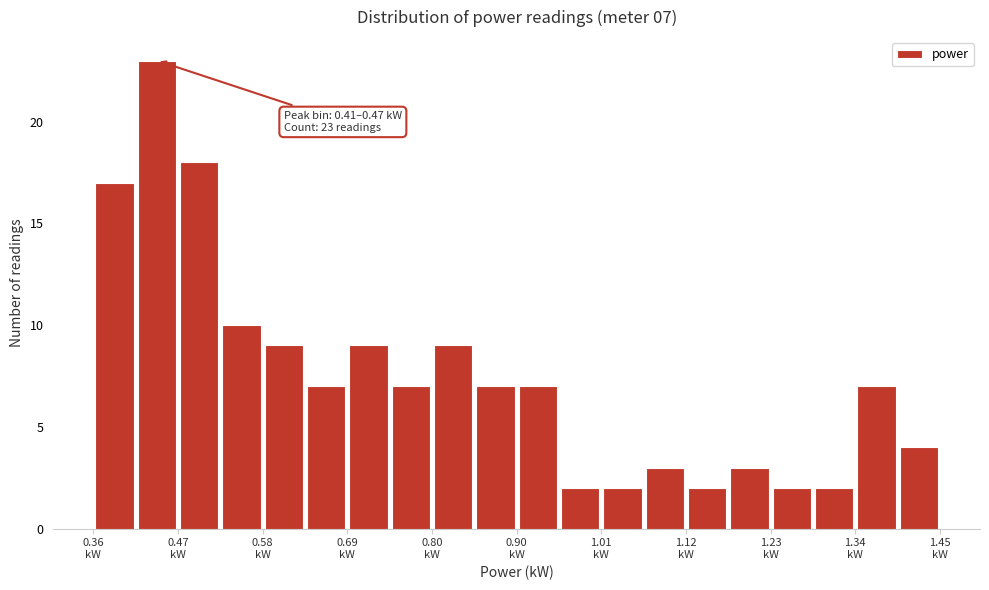

Around what value on the x-axis is the tallest bar? Give the approximate position of its centre, as read against the axis.

0.44